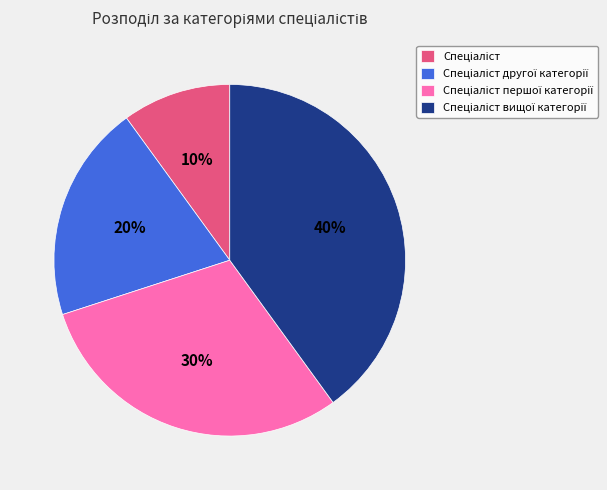

To the nearest percent, what is the average slice percentage?

25%